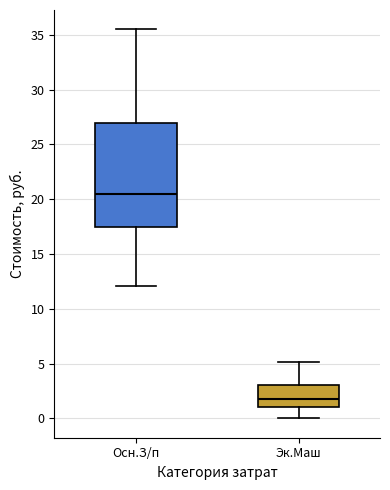

Which box is the tallest, from its lower edge to its upper edge?

Осн.З/п